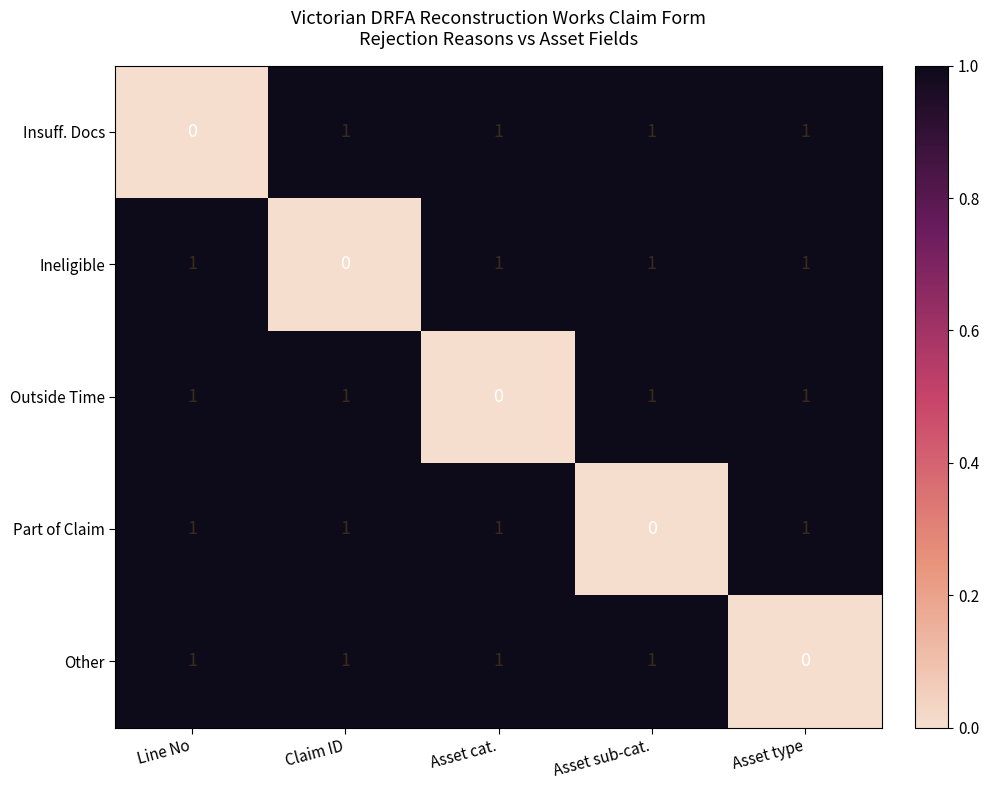

True or false: Part of Claim has a value of 1 at Asset cat..

True